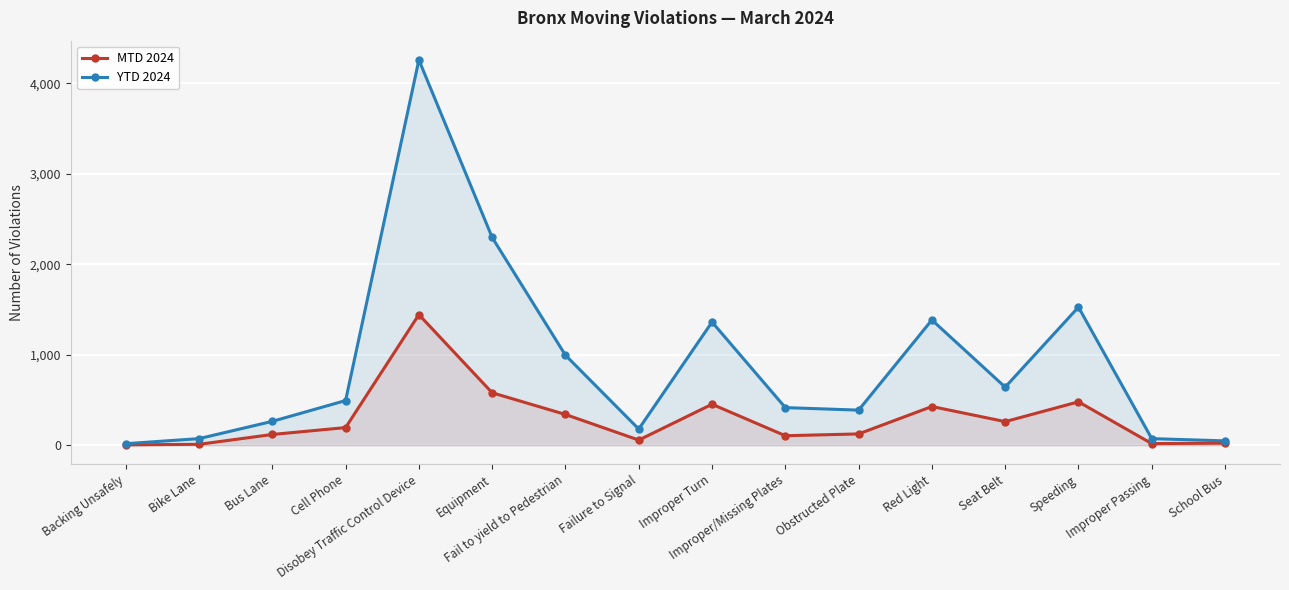

What is the label of the 15th point from the left?

Improper Passing